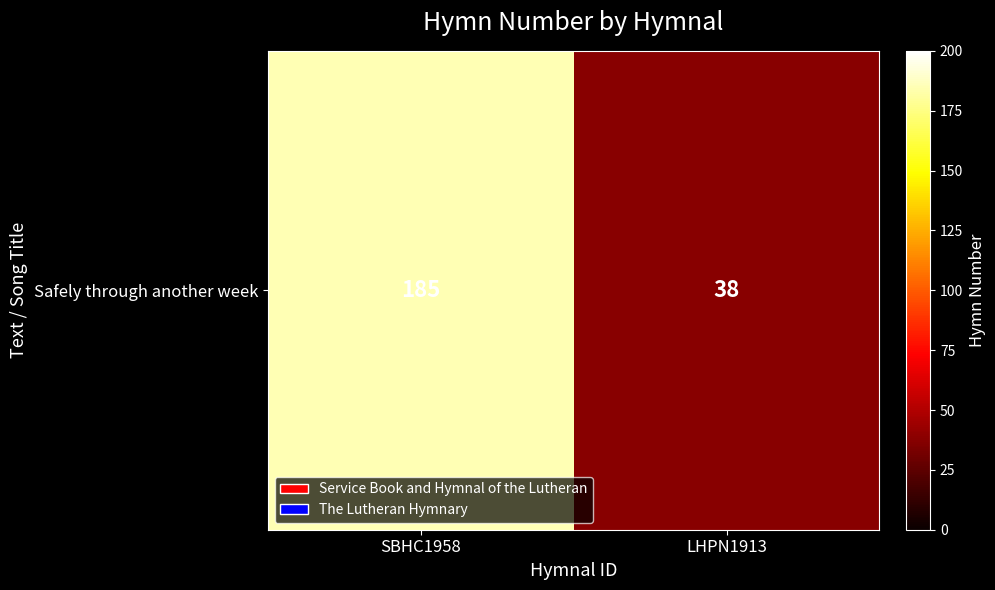

Reading left to right, extract all data points from this chart.

SBHC1958=185	LHPN1913=38